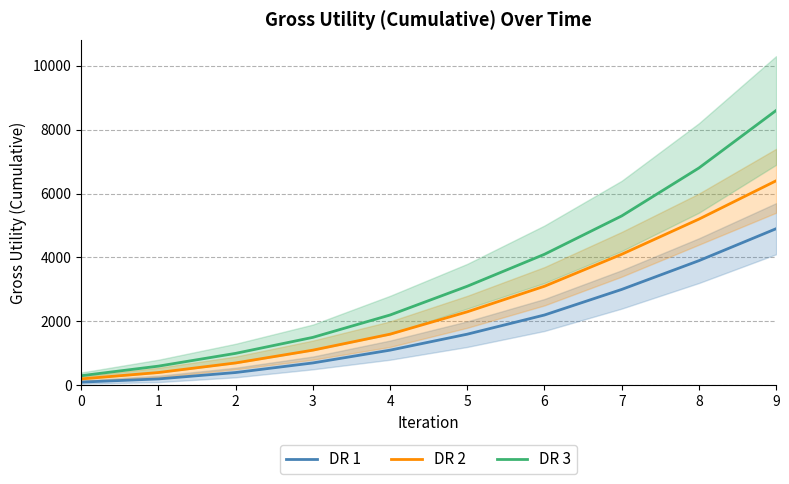

True or false: DR 1 has more than 2 points higher than both neighbors.

False